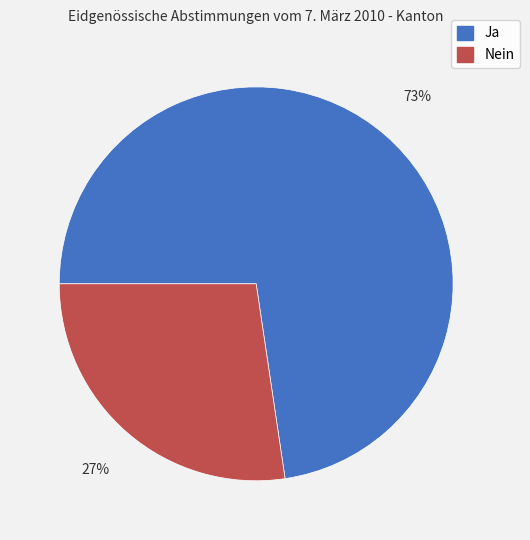

Do Ja and Nein together represent more than half of the pie?

Yes